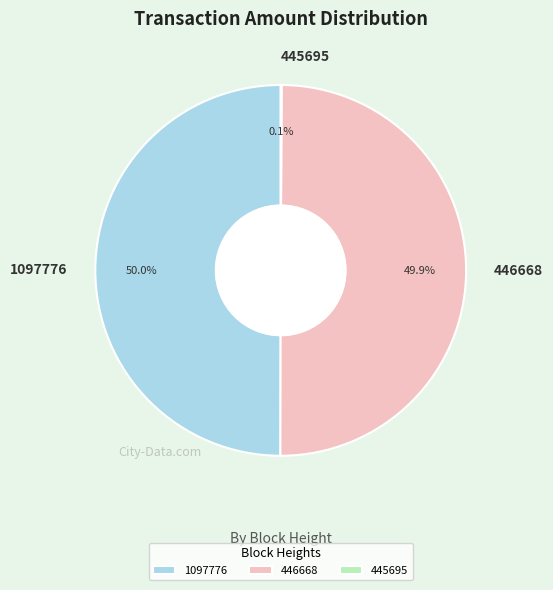

What percentage do 1097776 and 446668 together represent?

99.9%